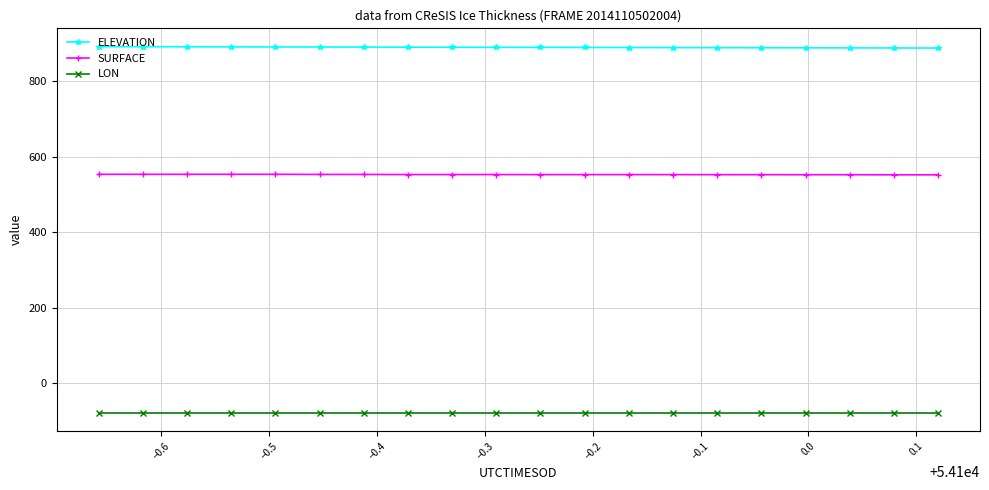

What is the value of the LON point at the 10th from the left?

-79.1